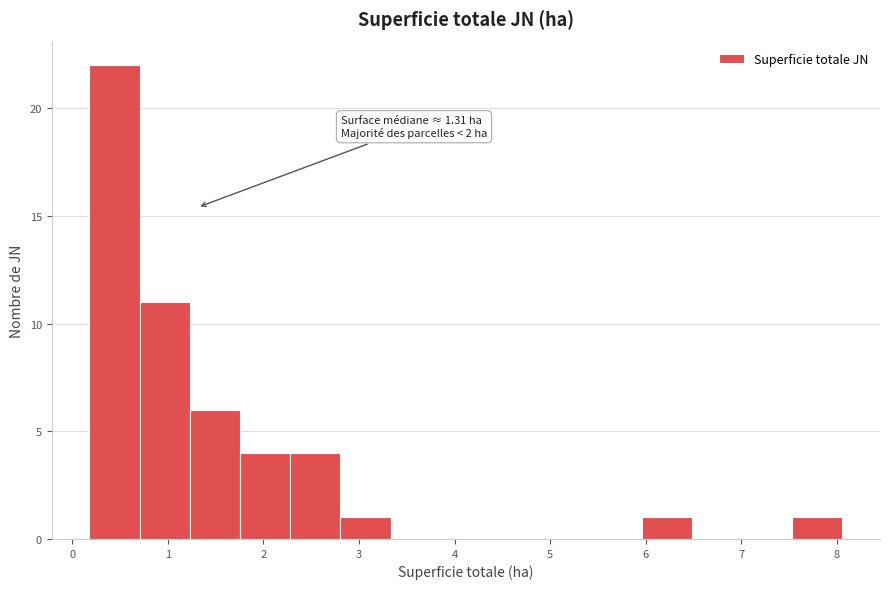

Which range on the x-axis has the tallest bar?

0.2 to 0.7